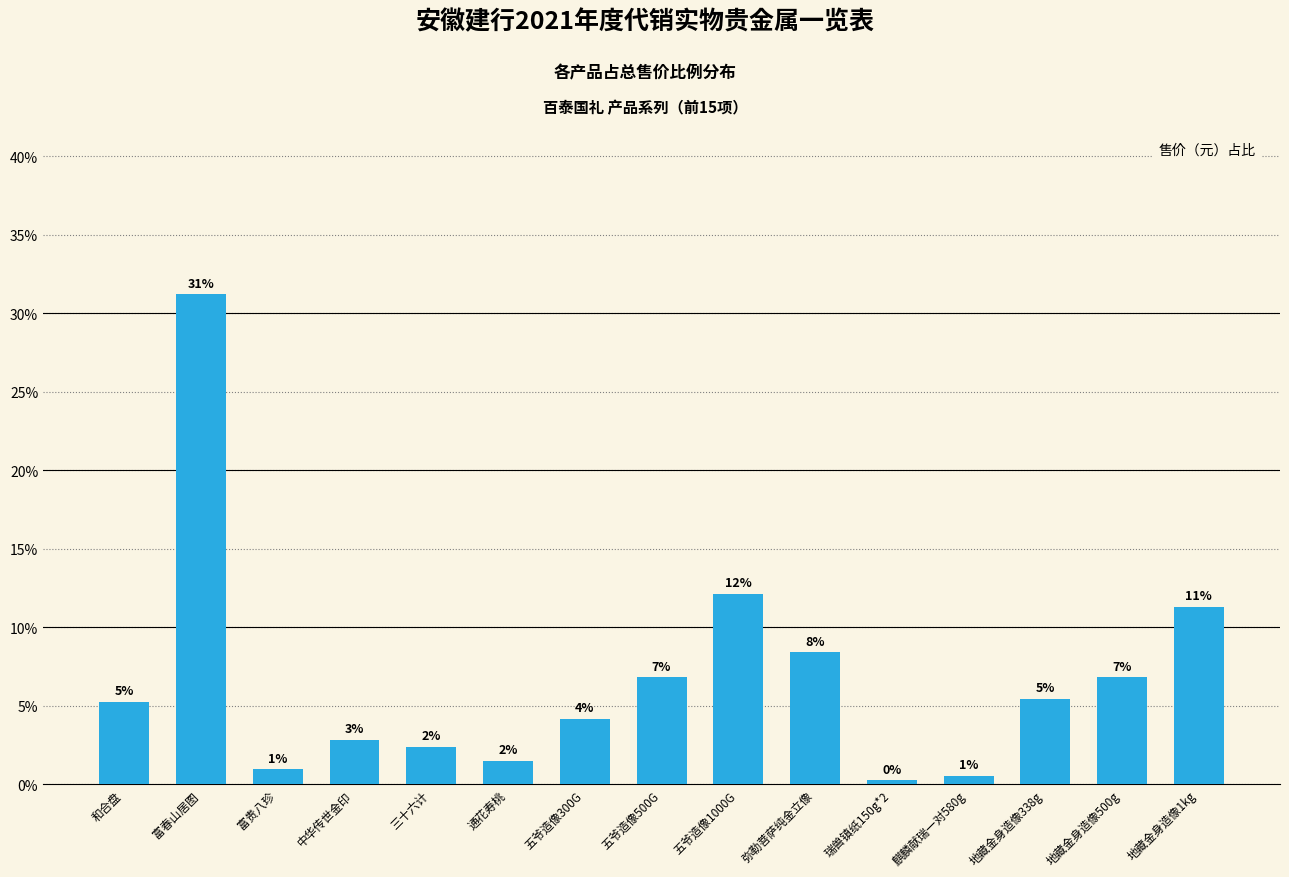

Reading left to right, list all the values displayed in this chart.

5.2	31.2	0.9	2.9	2.4	1.5	4.2	6.8	12.1	8.4	0.3	0.5	5.4	6.8	11.3